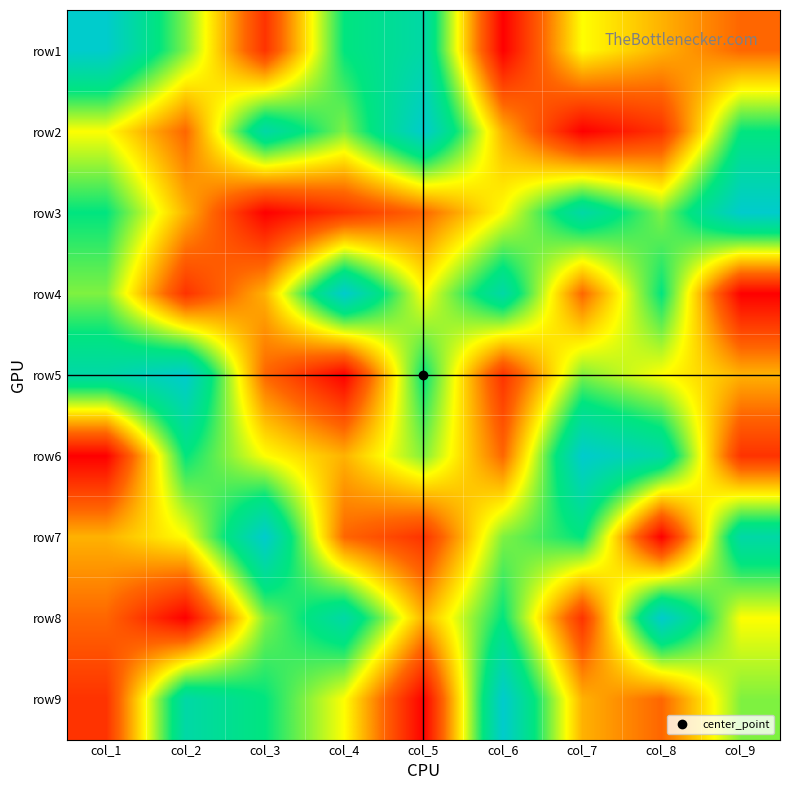

Between col_6 and col_7, which series saw the biggest shift?

row6